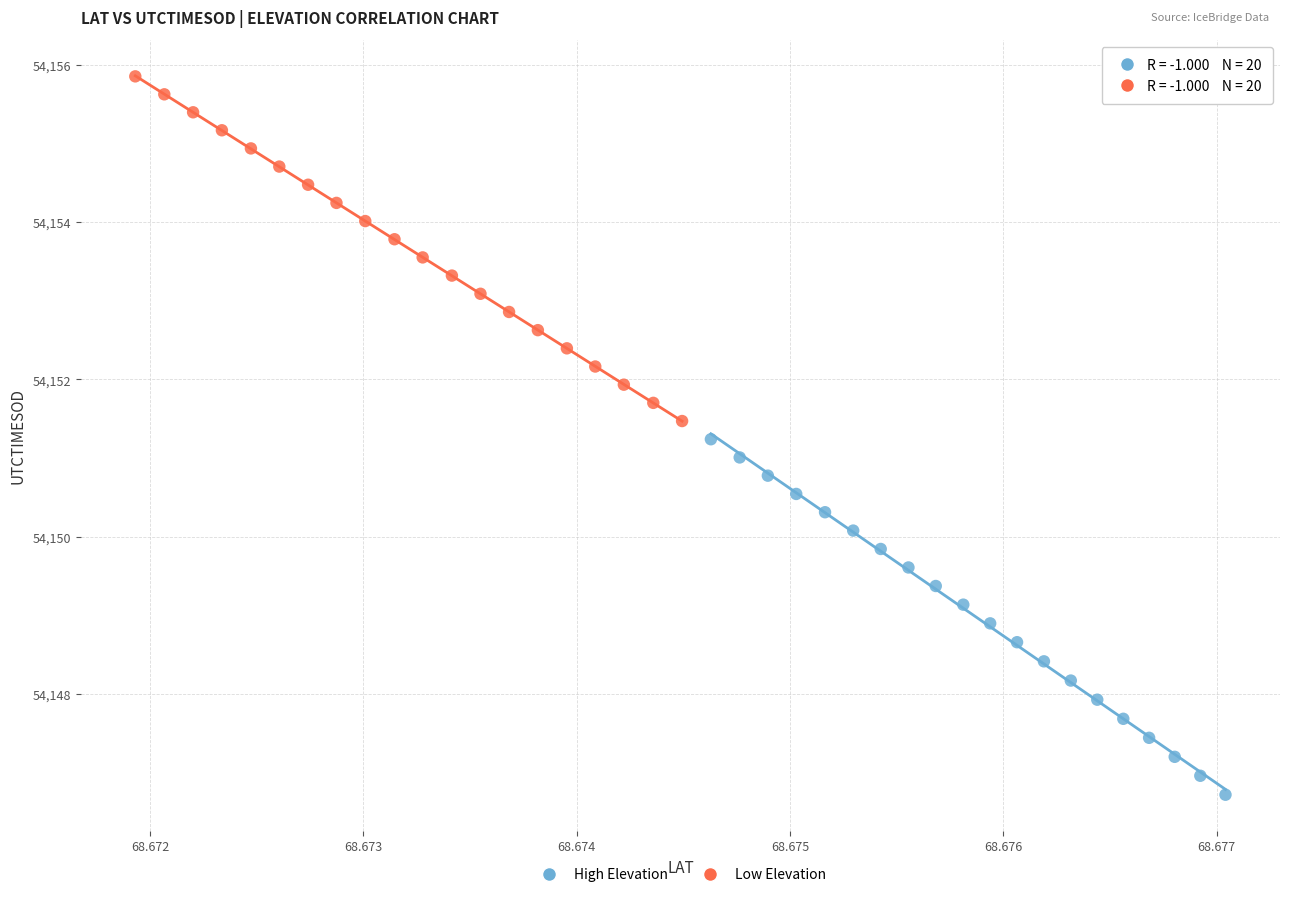

Which series contains the lowest Y value?

High Elevation